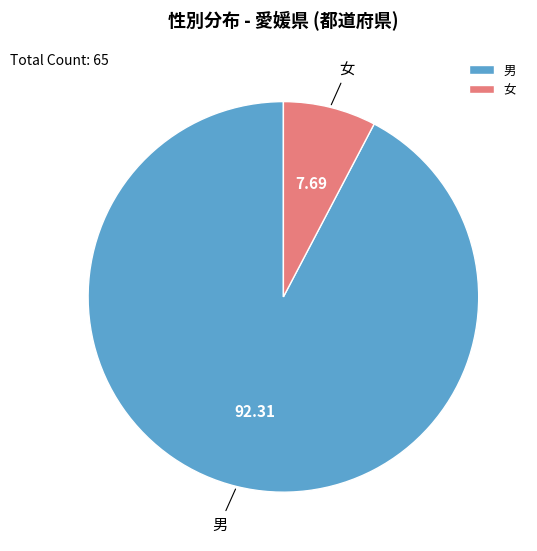

Rank the categories by value from highest to lowest.

男, 女